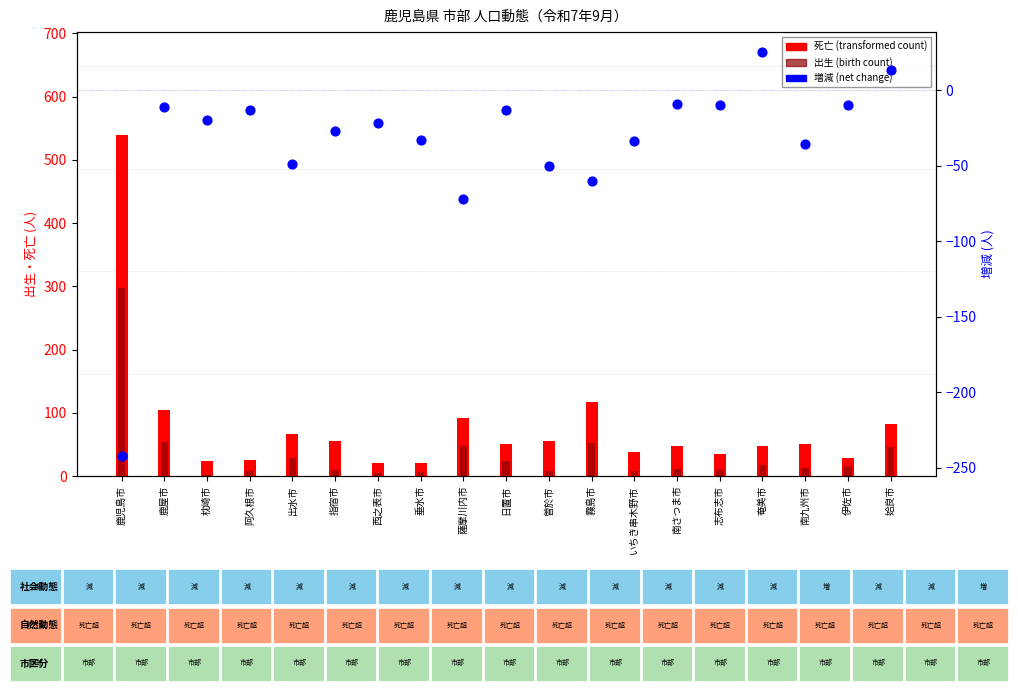

At which category is the sum across all series the highest?

鹿児島市